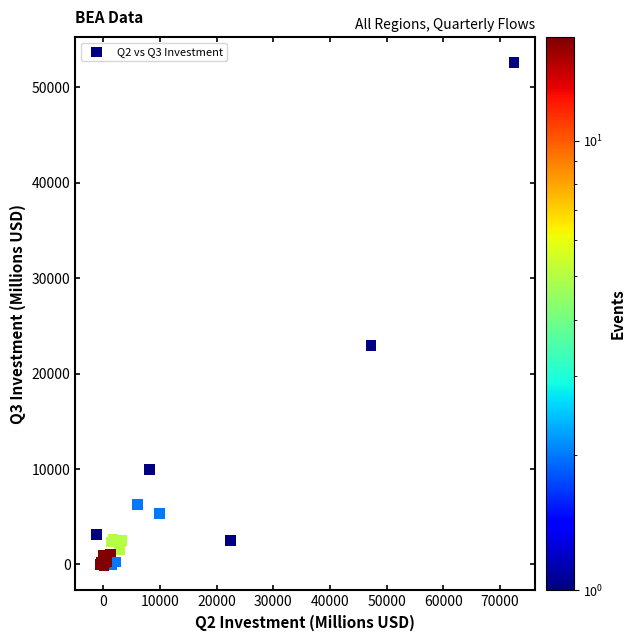

What Y value in the scatter plot is closest to 26278?

22947